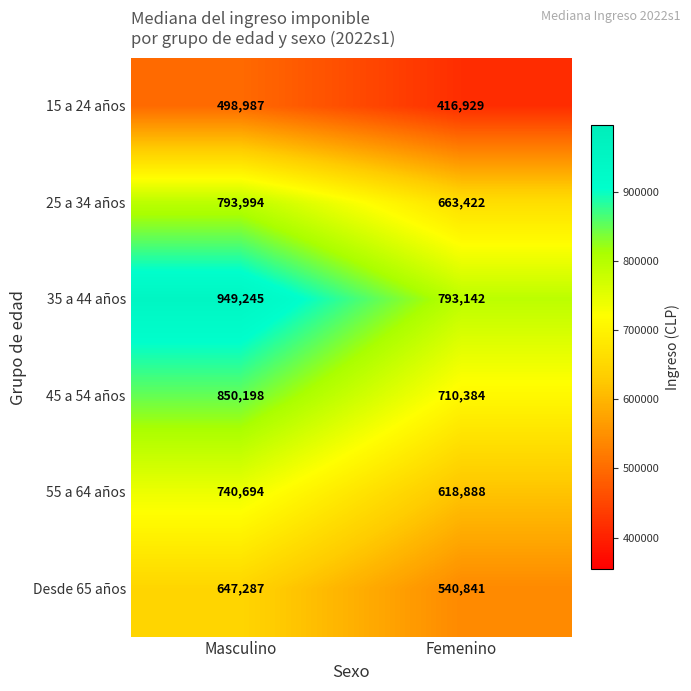

What is the difference between the highest and lowest values at Masculino?

450258